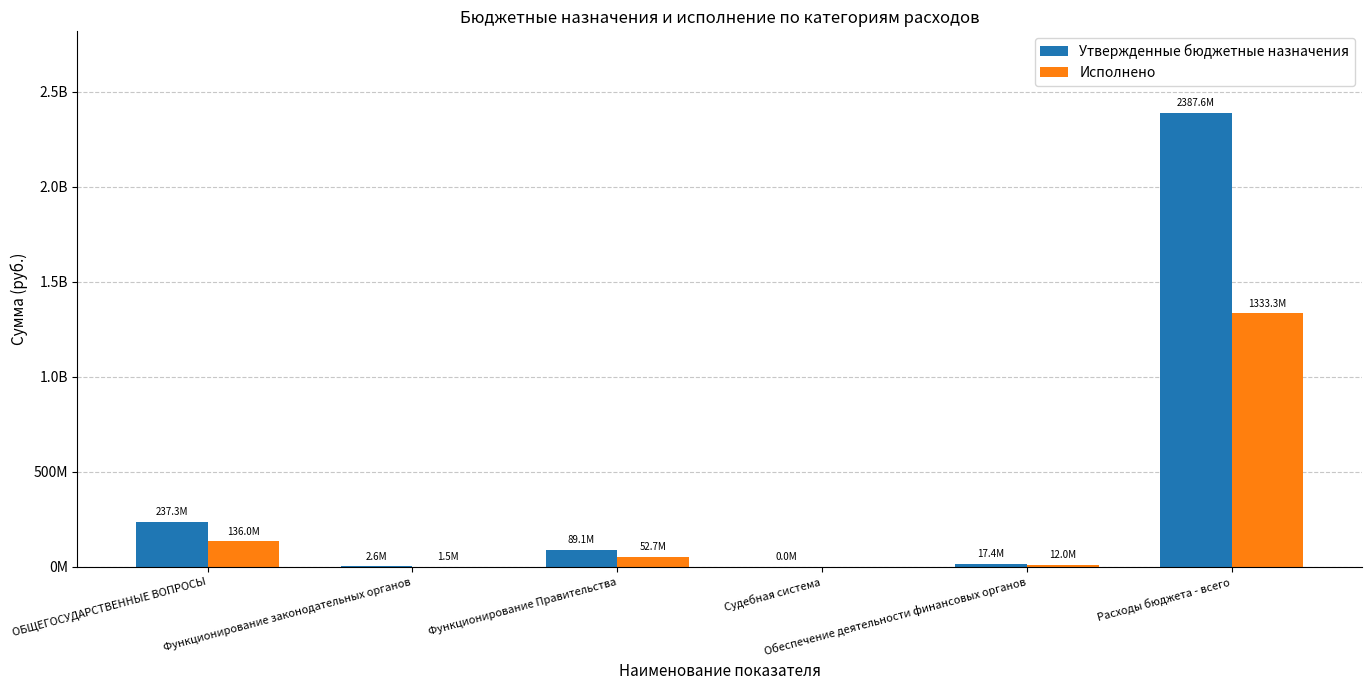

What value does the Утвержденные бюджетные назначения series have at Функционирование законодательных органов?

2569200.0